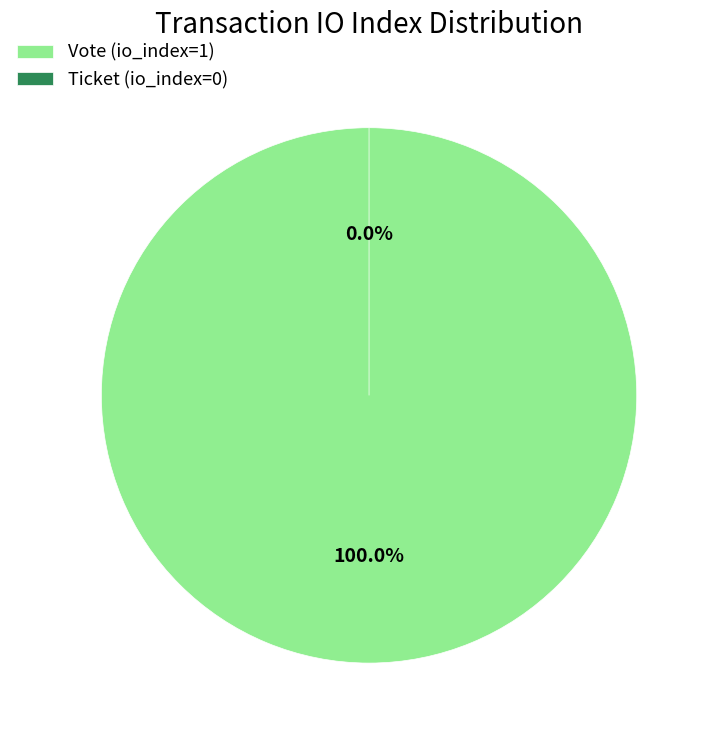

What percentage is the Vote (io_index=1) slice, to the nearest percent?

100%